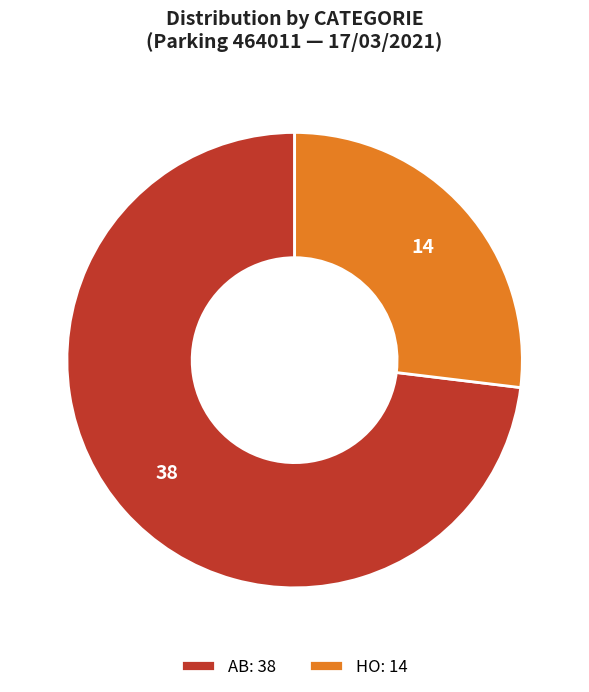

Which category has the biggest portion of the pie?

AB